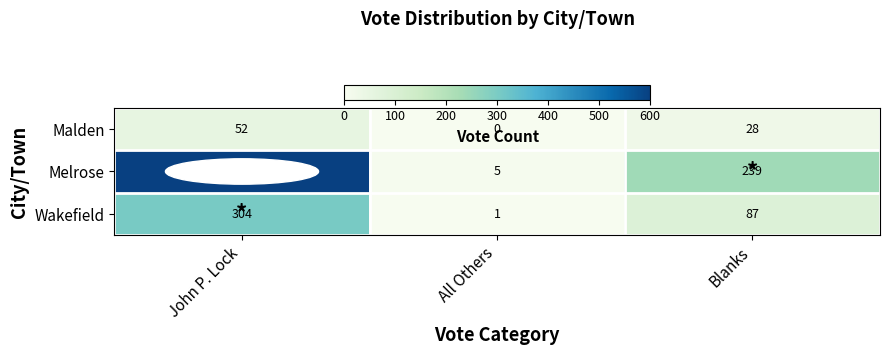

How many categories are shown in the chart?

3